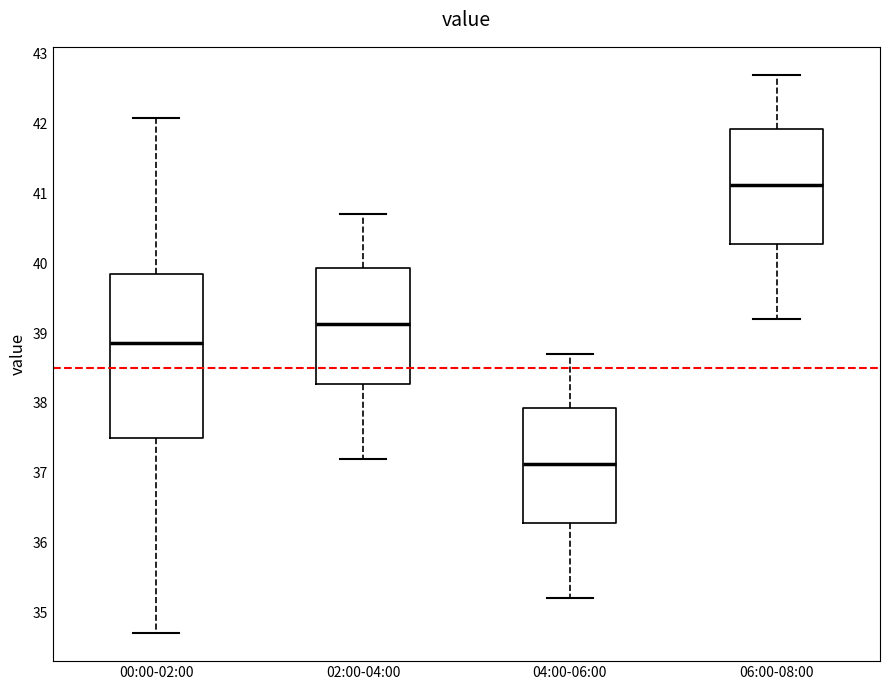

Comparing the boxes themselves (not the whiskers), which one is the tallest?

00:00-02:00